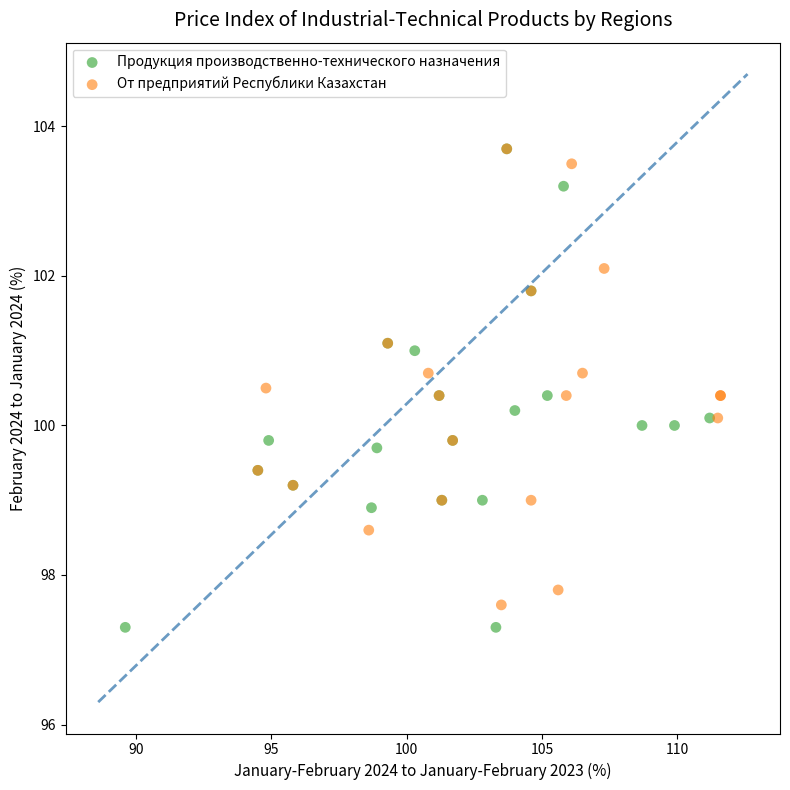

Which series contains the lowest Y value?

Продукция производственно-технического назначения